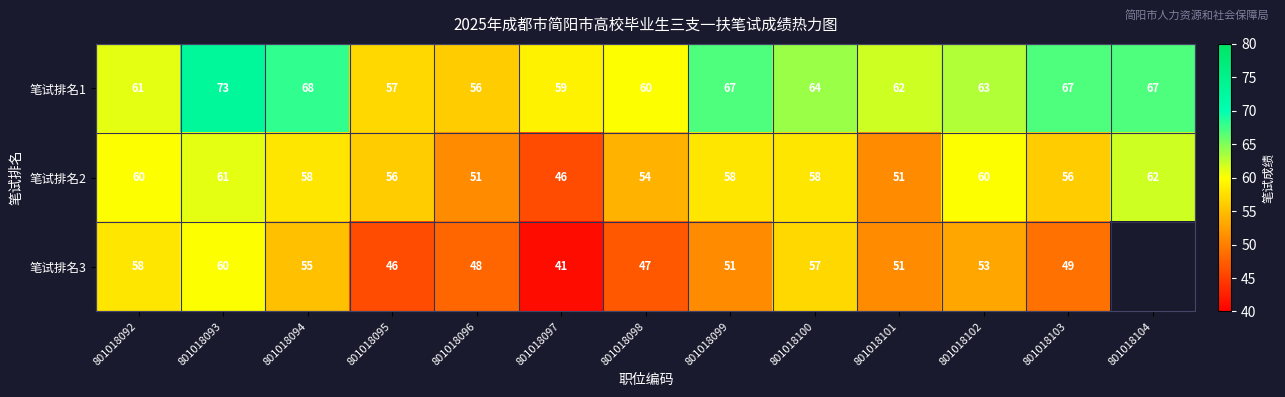

At which label is 笔试排名2 closest to 54?

801018098